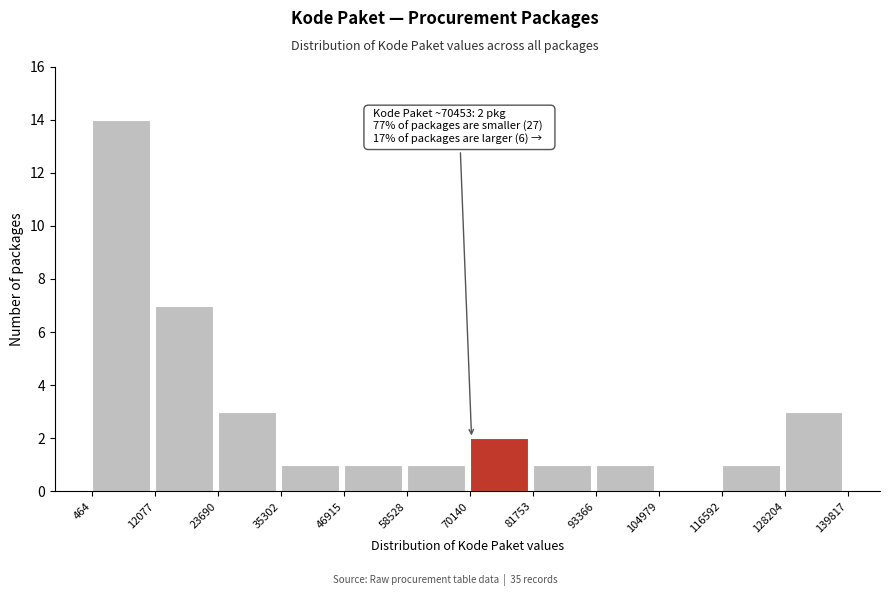

Over which range of the x-axis is the bar tallest?

464 to 12077